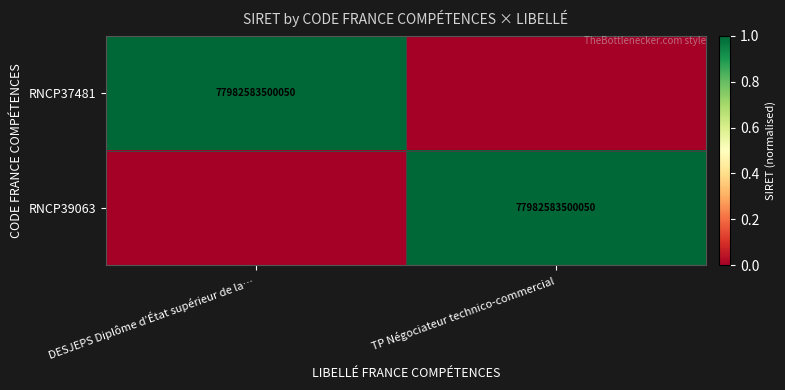

Which category has the lowest value across all series?

TP Négociateur technico-commercial